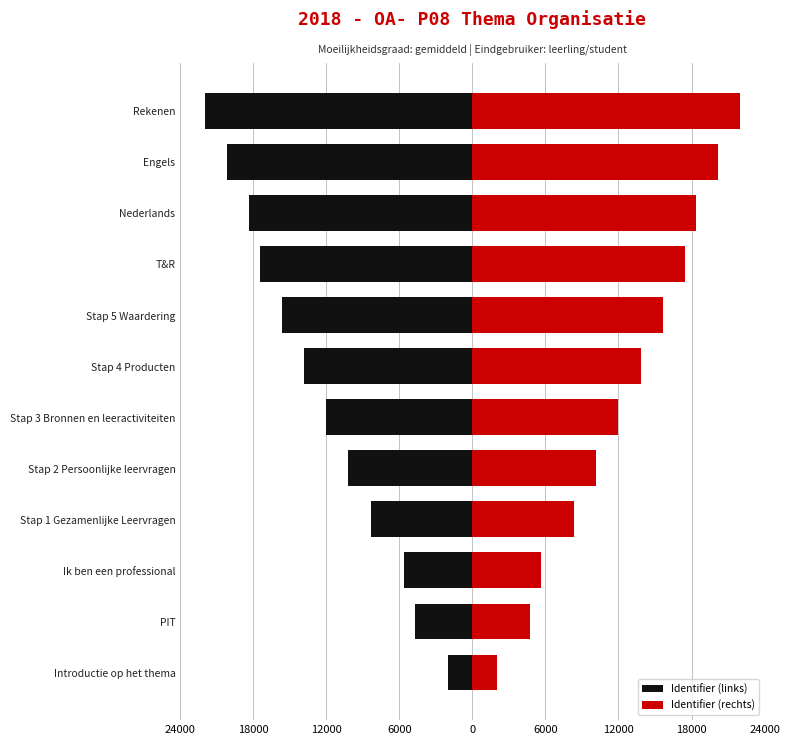

At how many categories does at least one series exceed -14458?

12